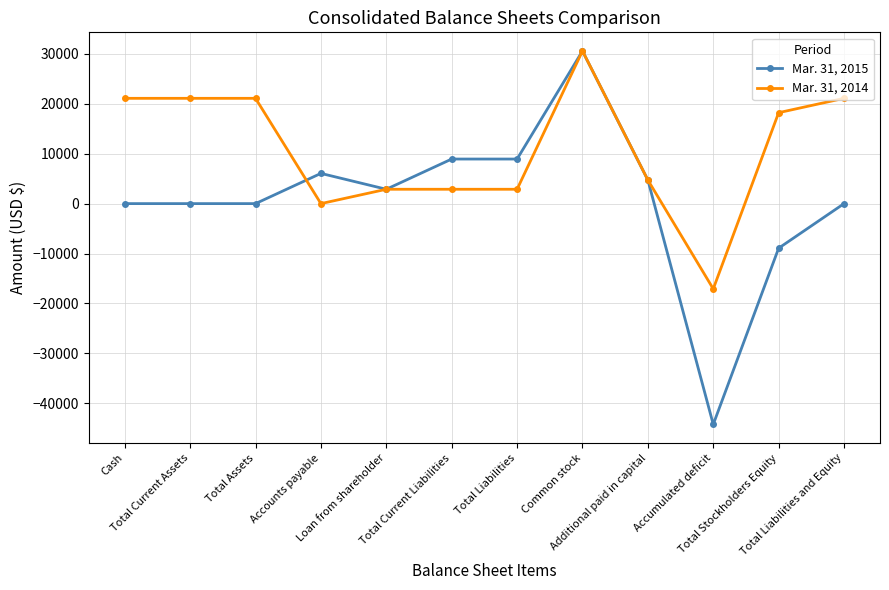

At which label is Mar. 31, 2014 closest to 6745?

Additional paid in capital